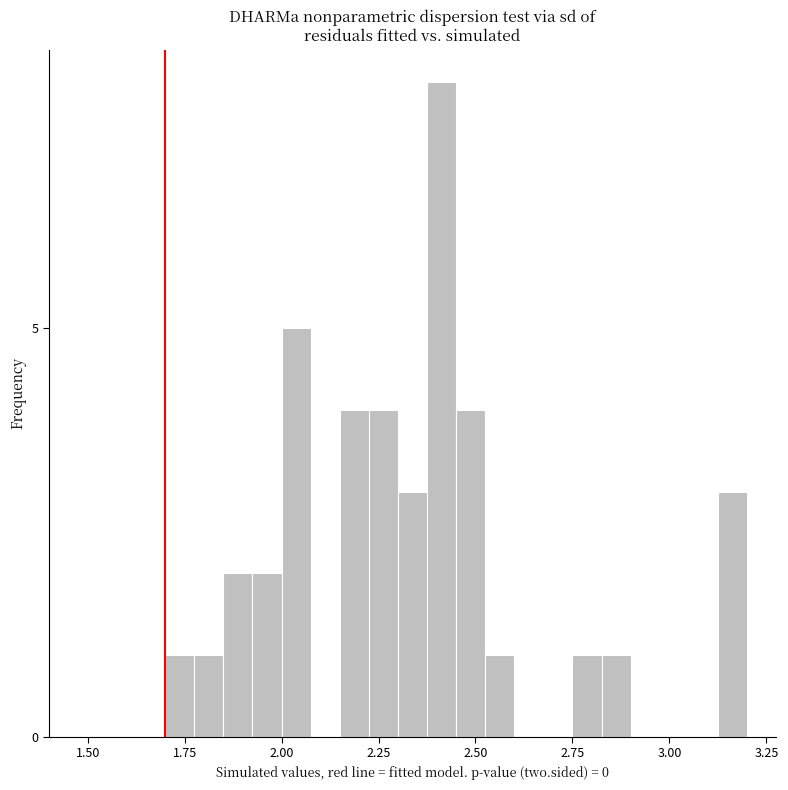

Read against the x-axis, roughly where is the centre of the tallest bar?

2.40